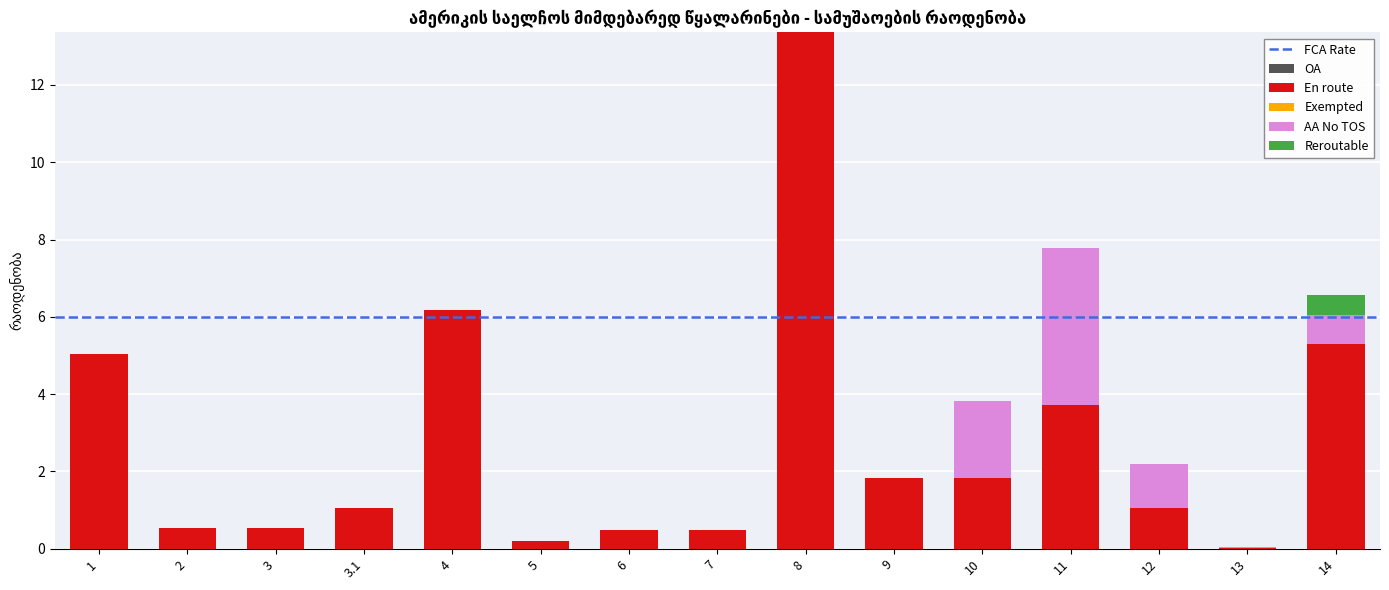

At which category is the sum across all series the highest?

8